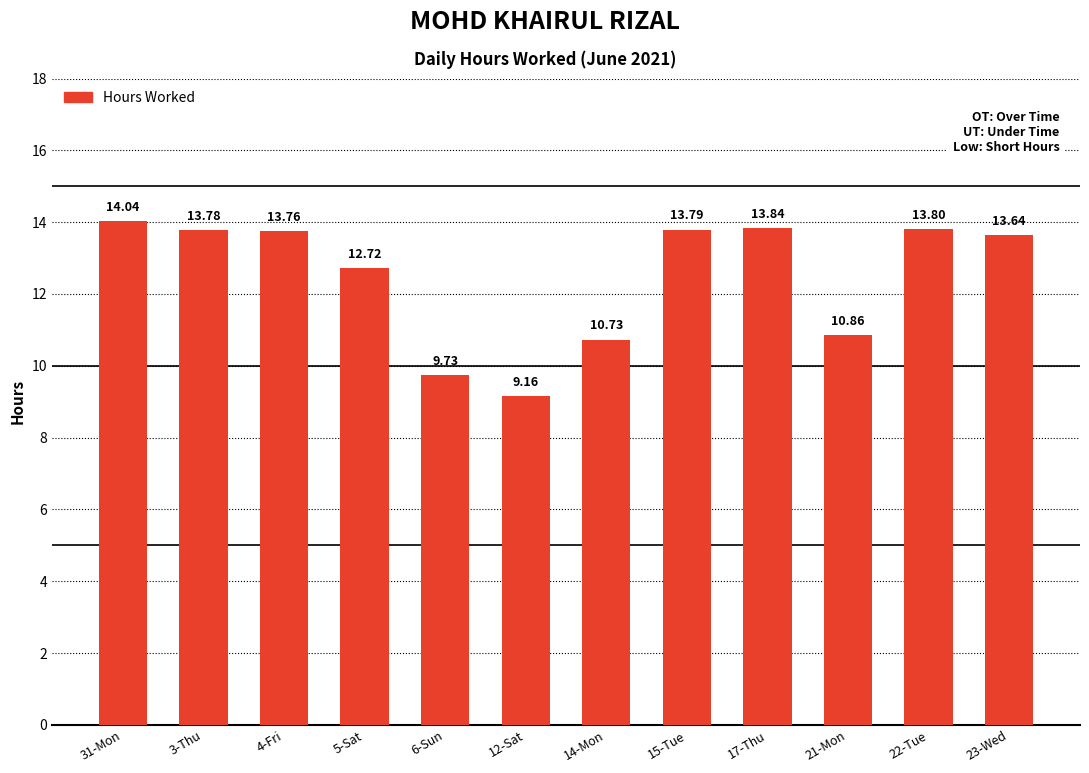

What is the greatest value displayed?

14.0